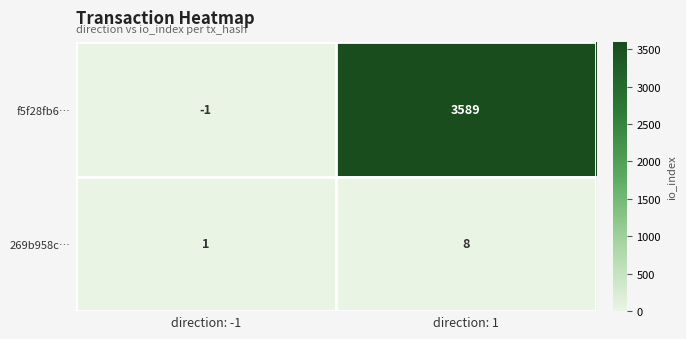

Read the 269b958c… value at direction: 1.

8